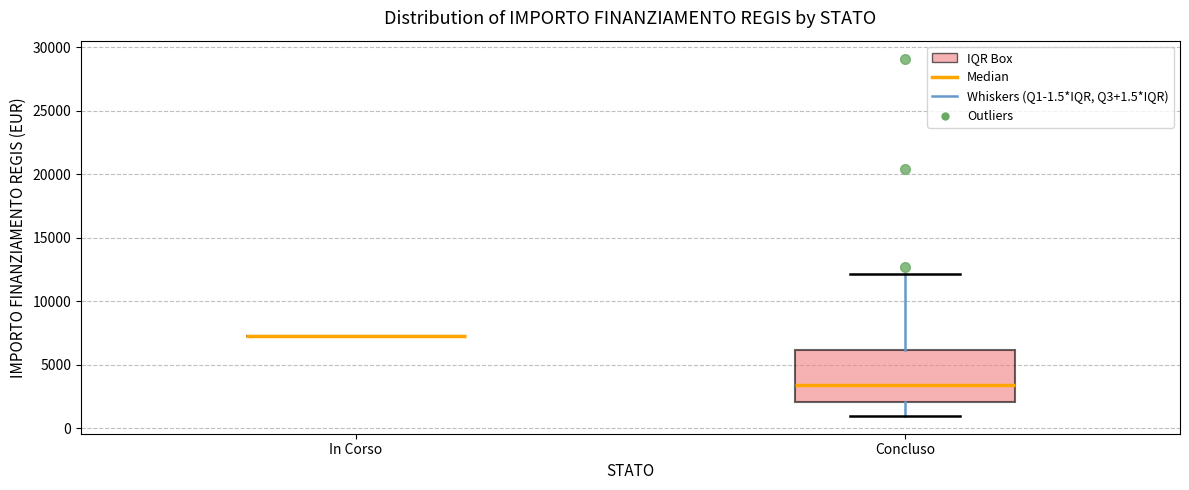

Comparing the boxes themselves (not the whiskers), which one is the tallest?

Concluso